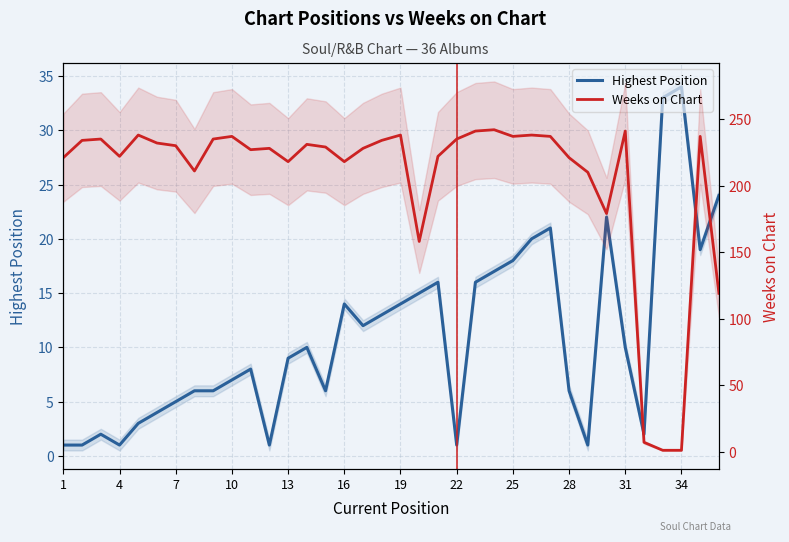

Which series has the largest range (max minus min)?

Weeks on Chart